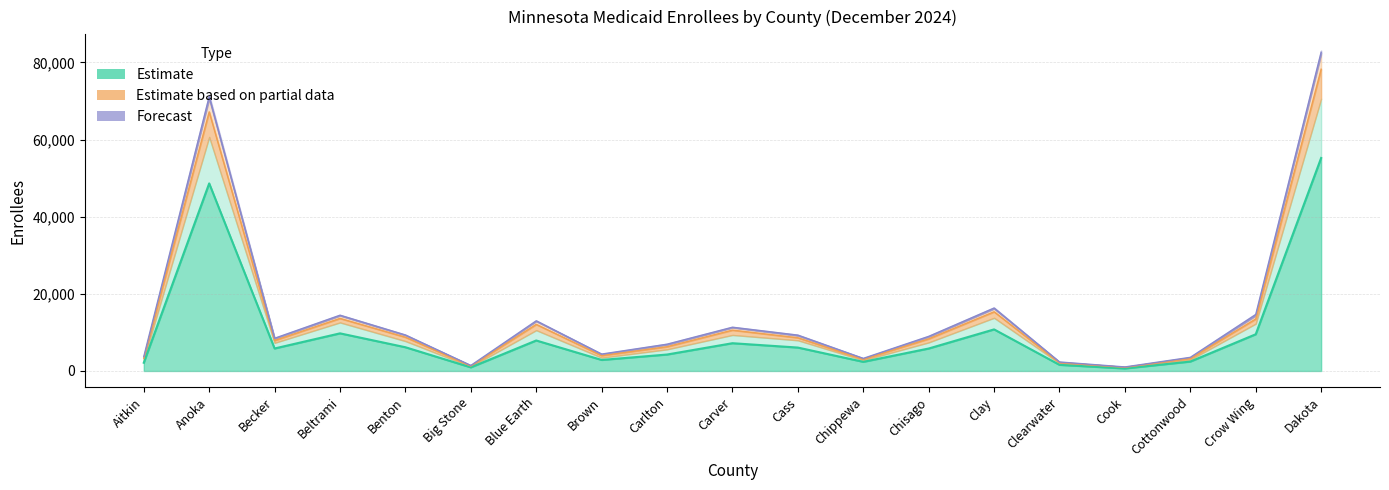

At which category does the chart reach its peak across all series?

Dakota